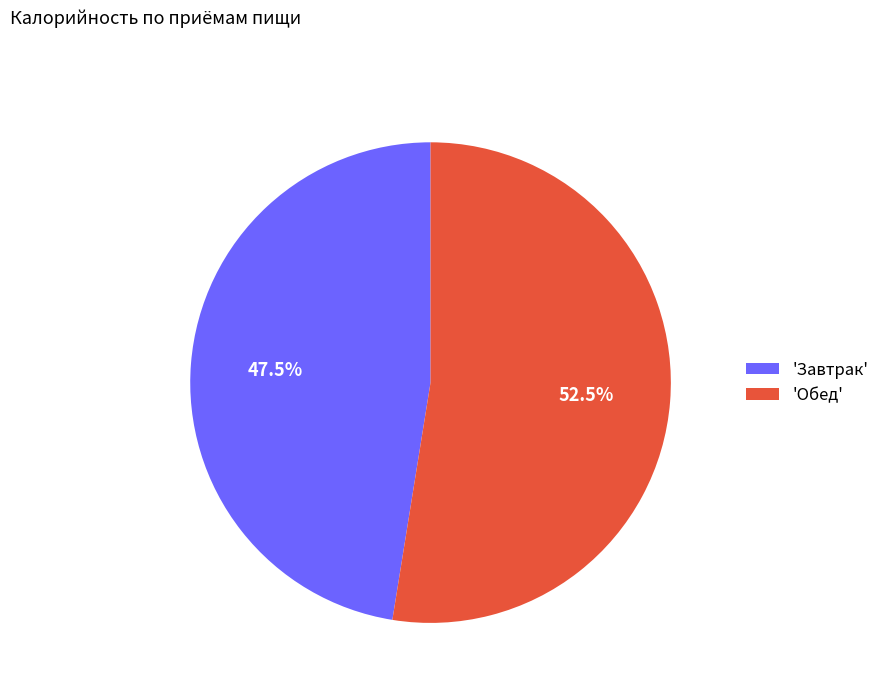

What is the majority slice?

'Обед'